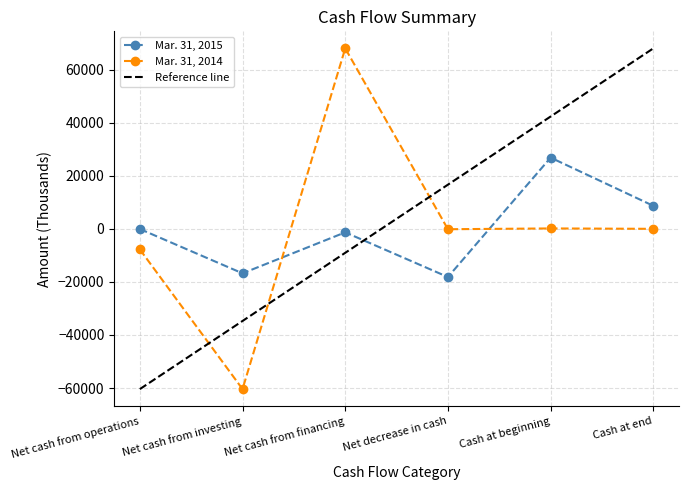

At which category does Mar. 31, 2014 reach its first local valley?

Net cash from investing